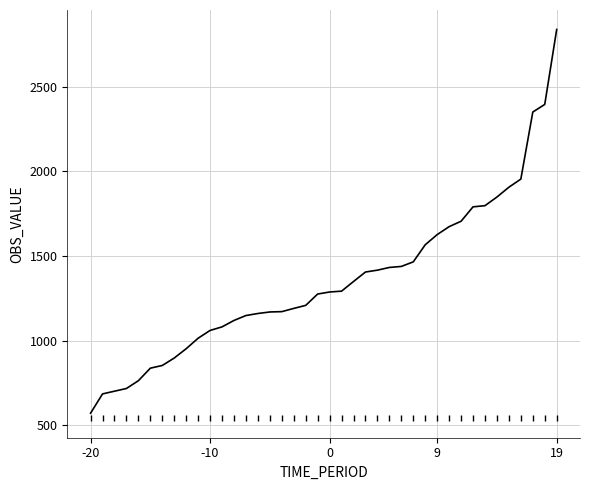

What is the minimum value shown in the chart?

571